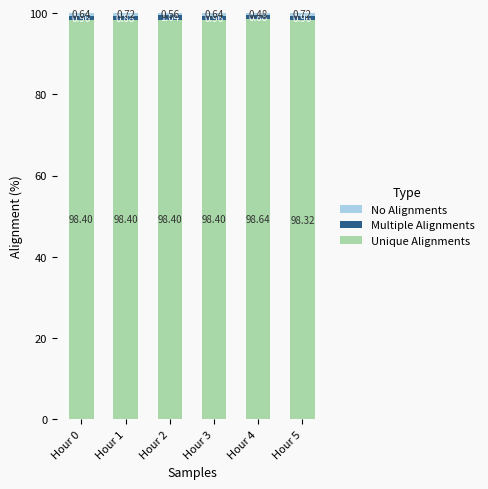

What is the total value across all series at Hour 3?

100.0